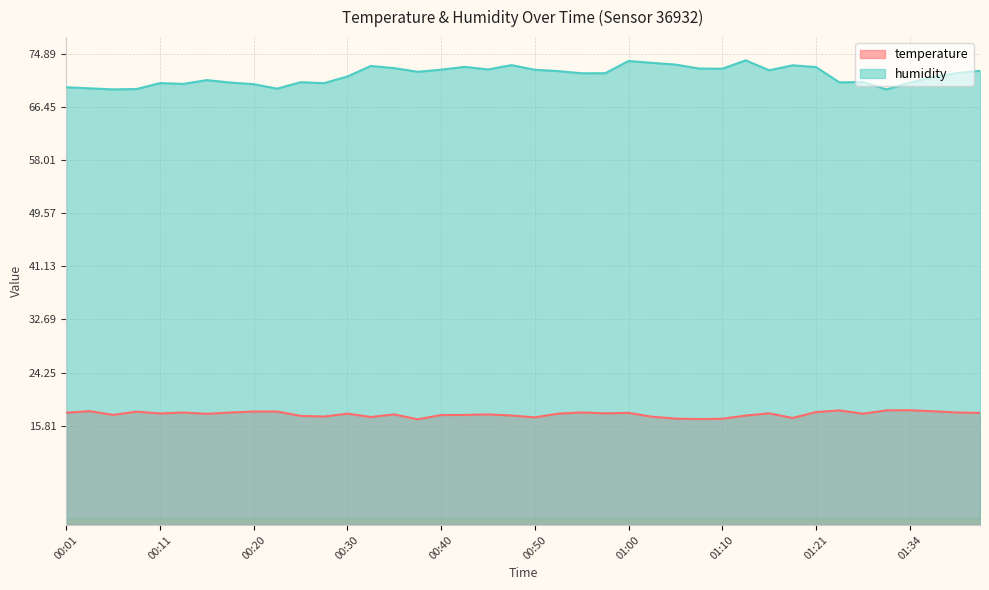

Rank the series by their average value, from lowest to highest.

temperature, humidity